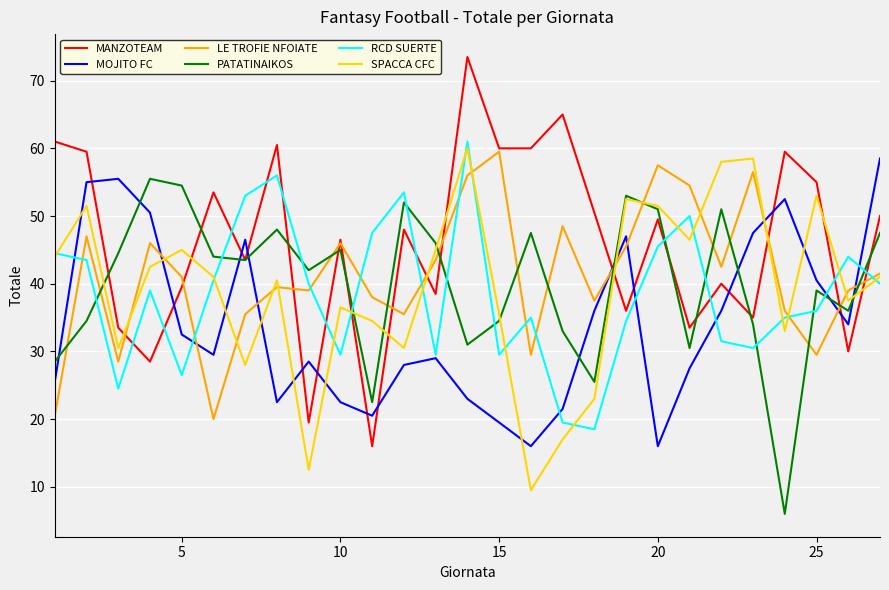

What is the smallest value displayed?

6.0